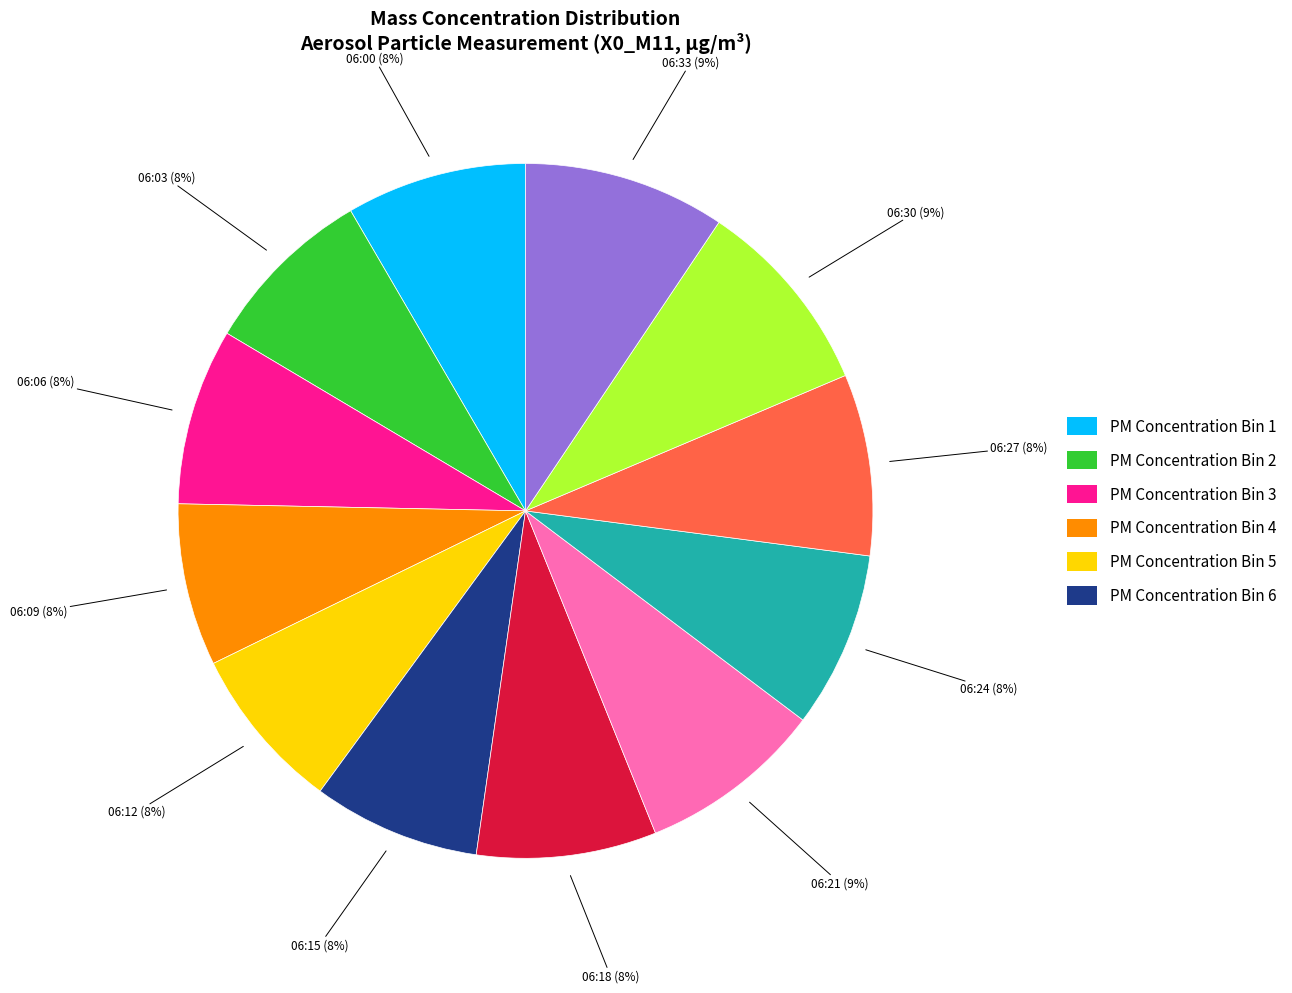

Between 06:03 and 06:30, which is larger?

06:30